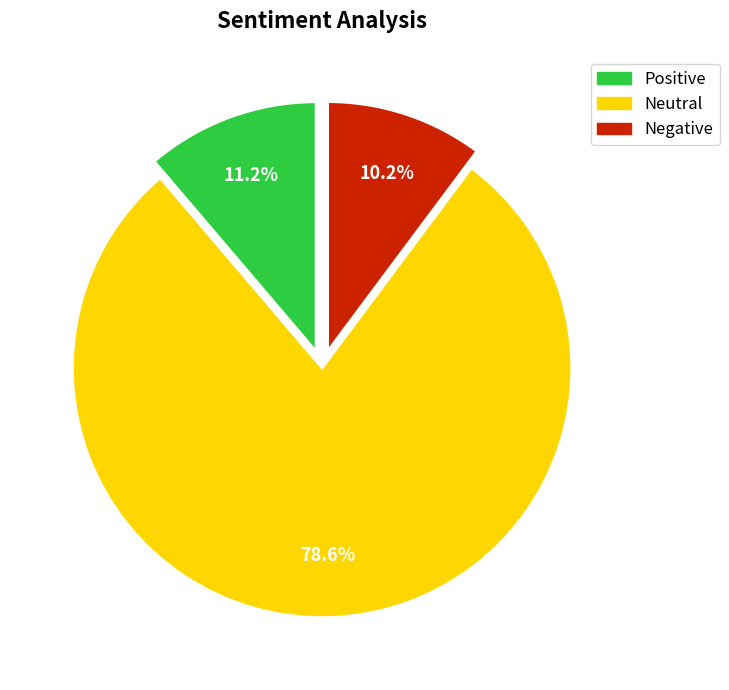

What is the majority slice?

Neutral